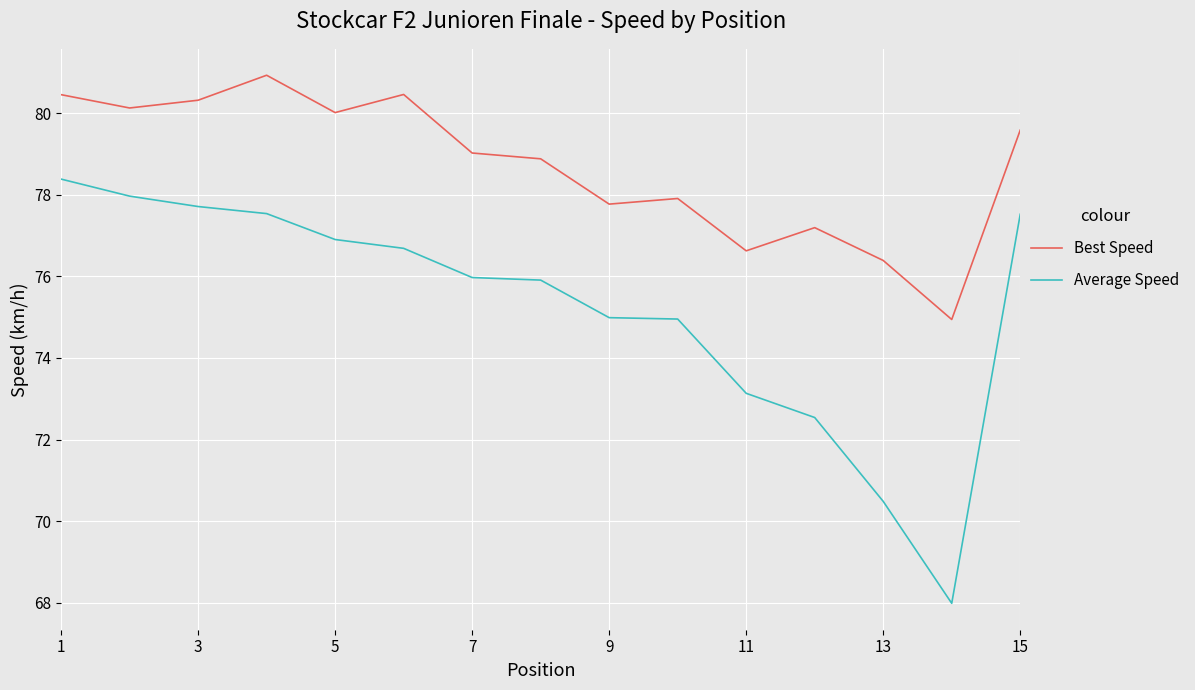

How many lines are shown in the chart?

2